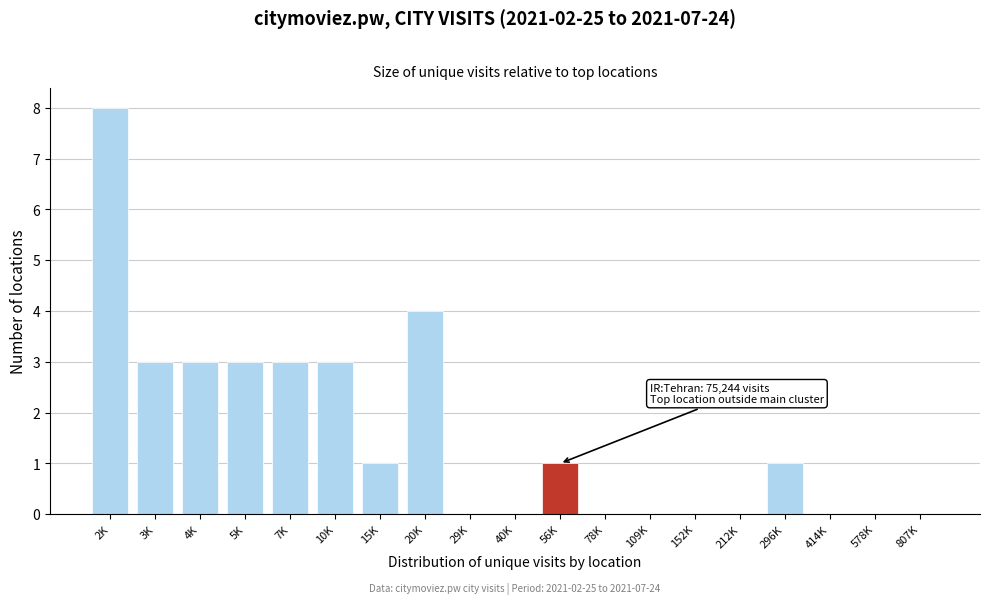

Reading left to right, extract all data points from this chart.

2K=8	3K=3	4K=3	5K=3	7K=3	10K=3	15K=1	20K=4	29K=0	40K=0	56K=1	78K=0	109K=0	152K=0	212K=0	296K=1	414K=0	578K=0	807K=0